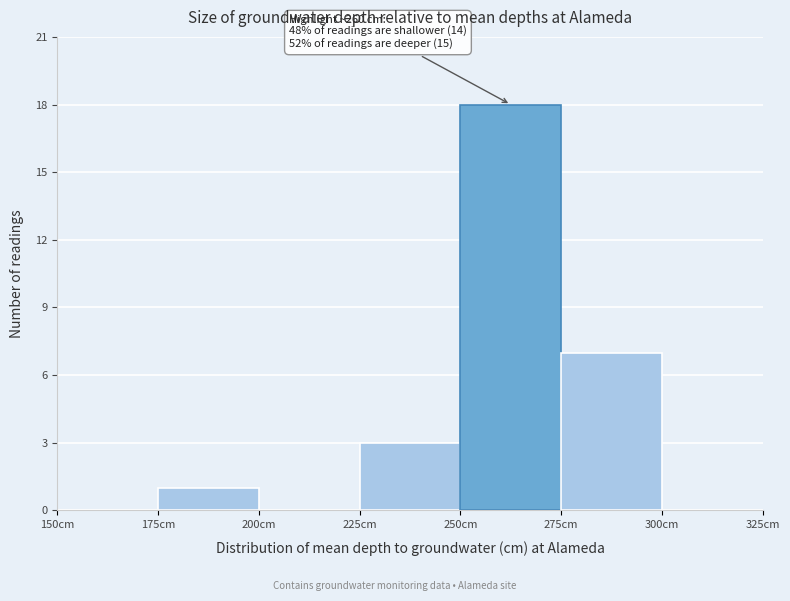

Over which range of the x-axis is the bar tallest?

250 to 275